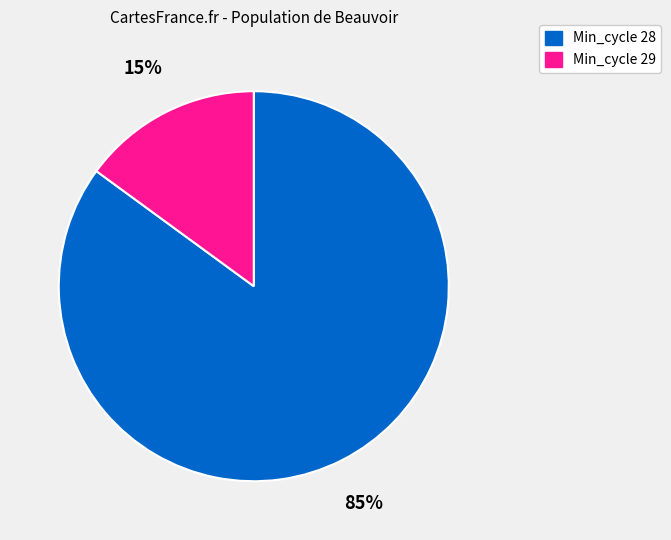

The Min_cycle 28 slice represents 85% of the pie. True or false?

True